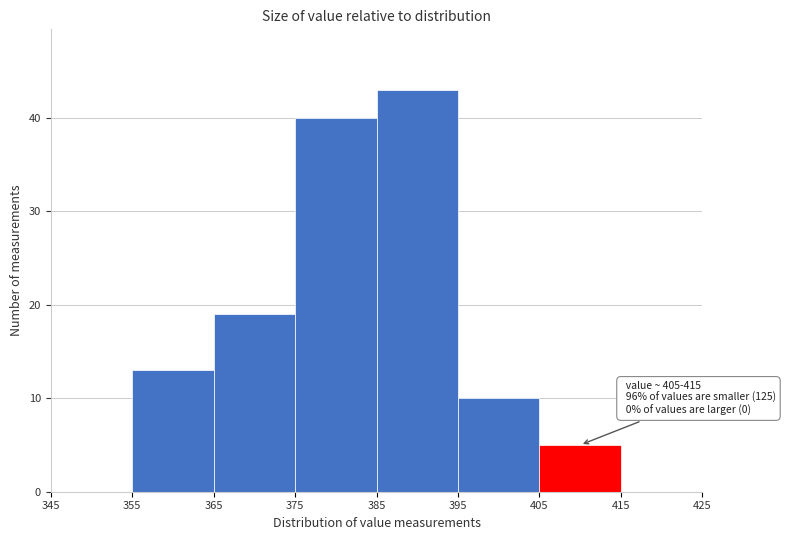

Over which range of the x-axis is the bar tallest?

385 to 395